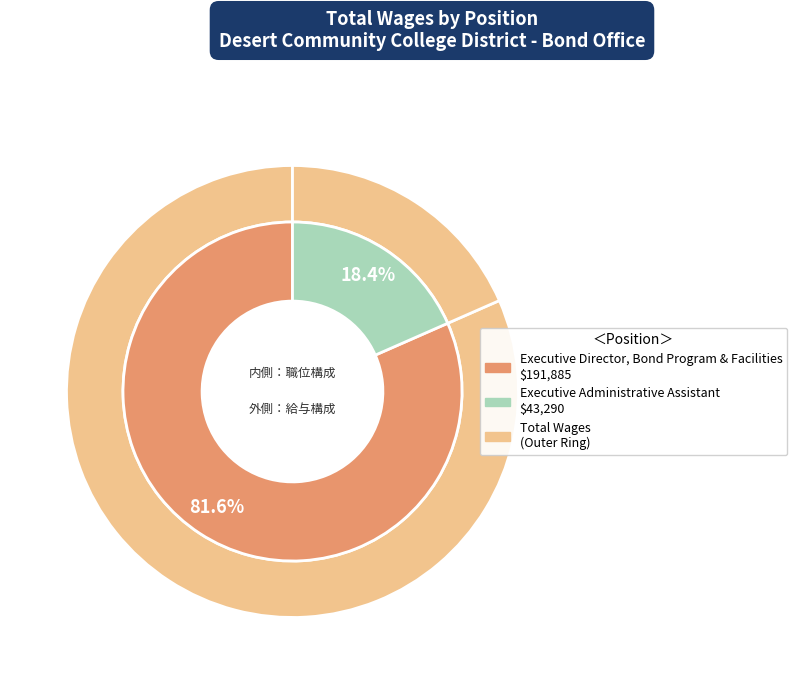

To the nearest percent, what is the combined percentage of Executive Administrative Assistant and Executive Director, Bond Program & Facilities?

100%